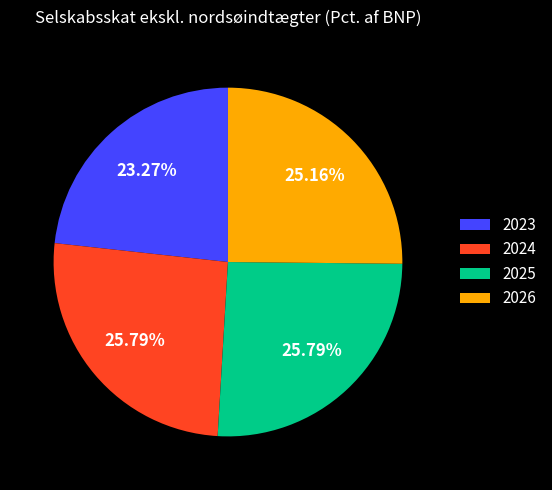

The 2025 slice represents 26% of the pie. True or false?

True